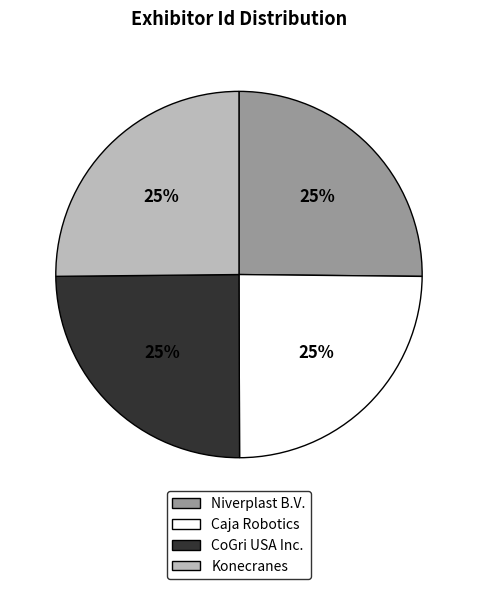

Approximately how many times larger is the value at Caja Robotics compared to Konecranes?

1.0